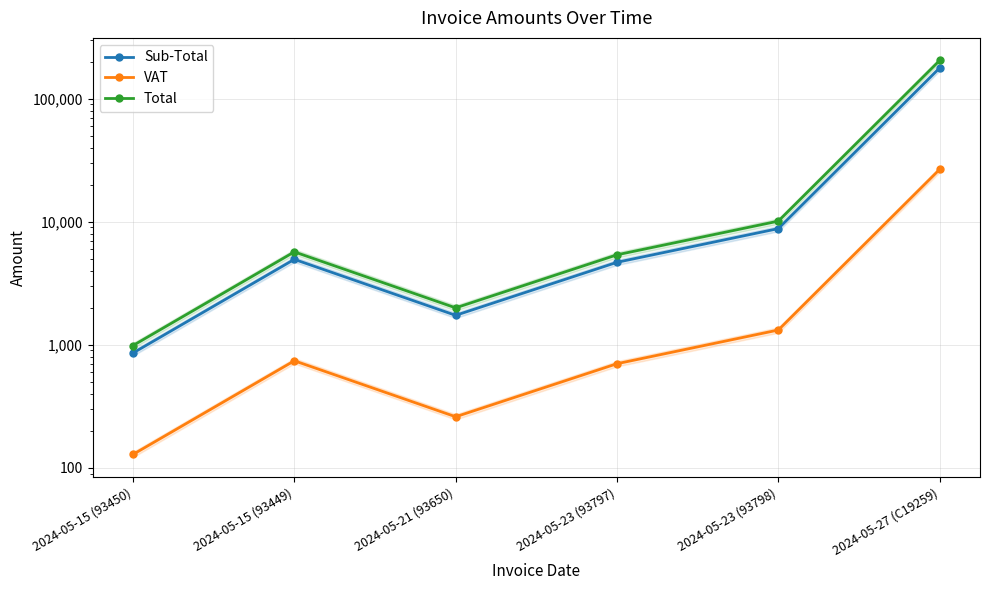

True or false: VAT and Total cross at least once.

False